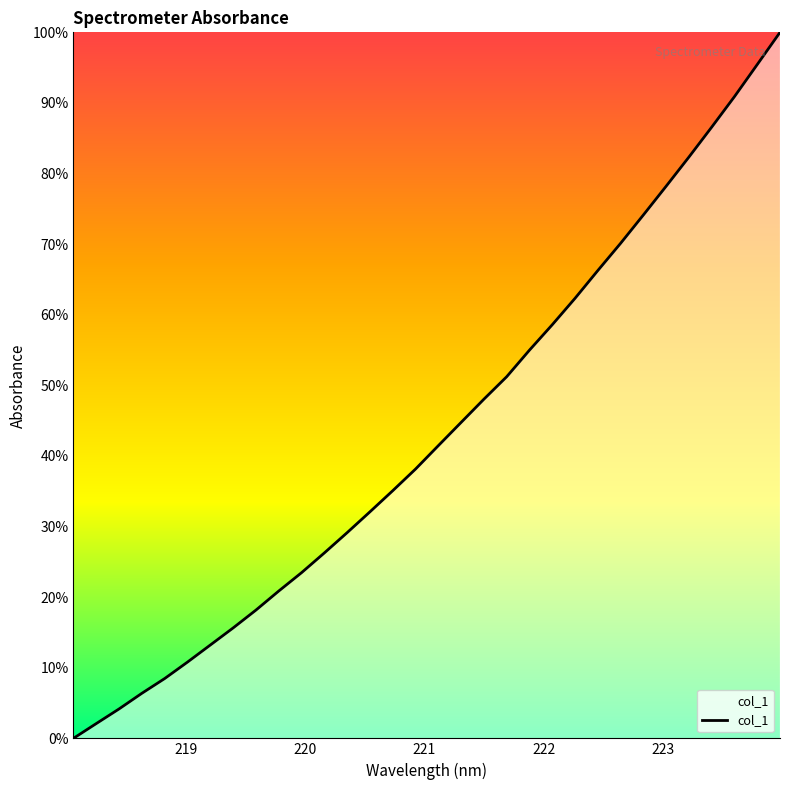

Does the chart have visible grid lines?

No